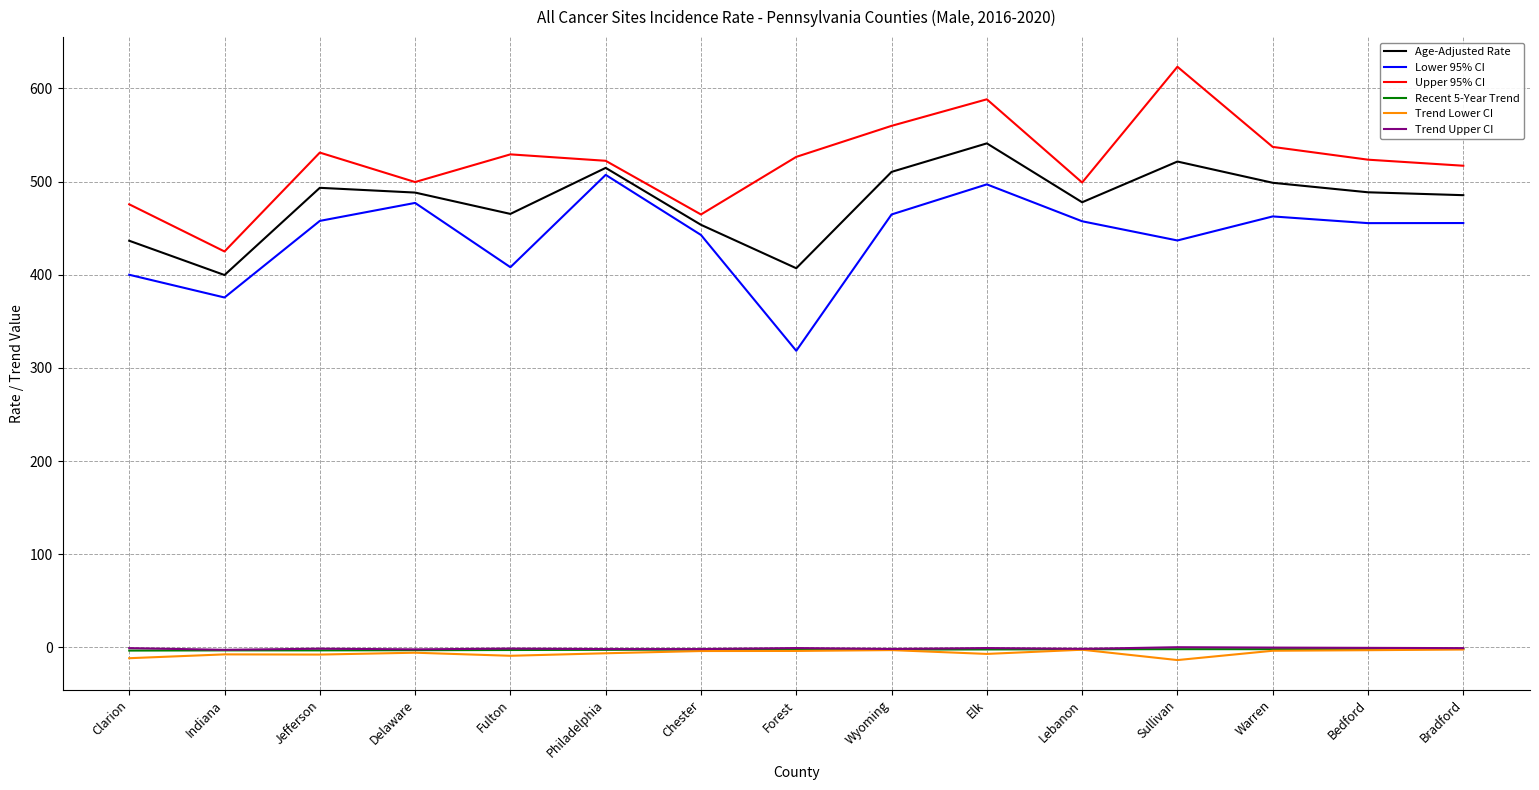

Which series changed the most between Indiana and Wyoming?

Upper 95% CI